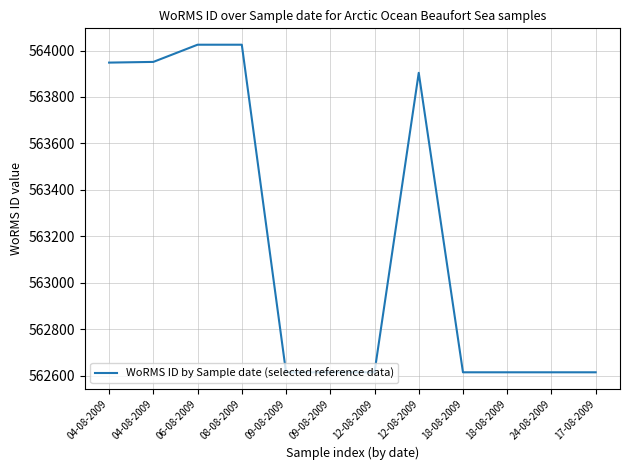

What is the greatest value displayed?

564025